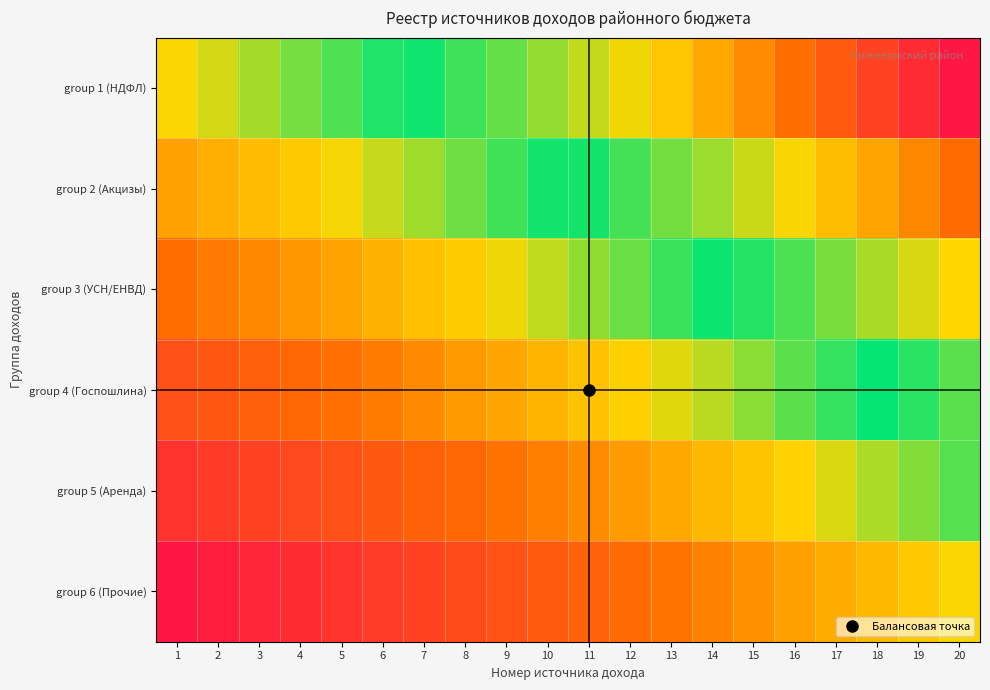

What is the maximum value shown in the chart?

1.0